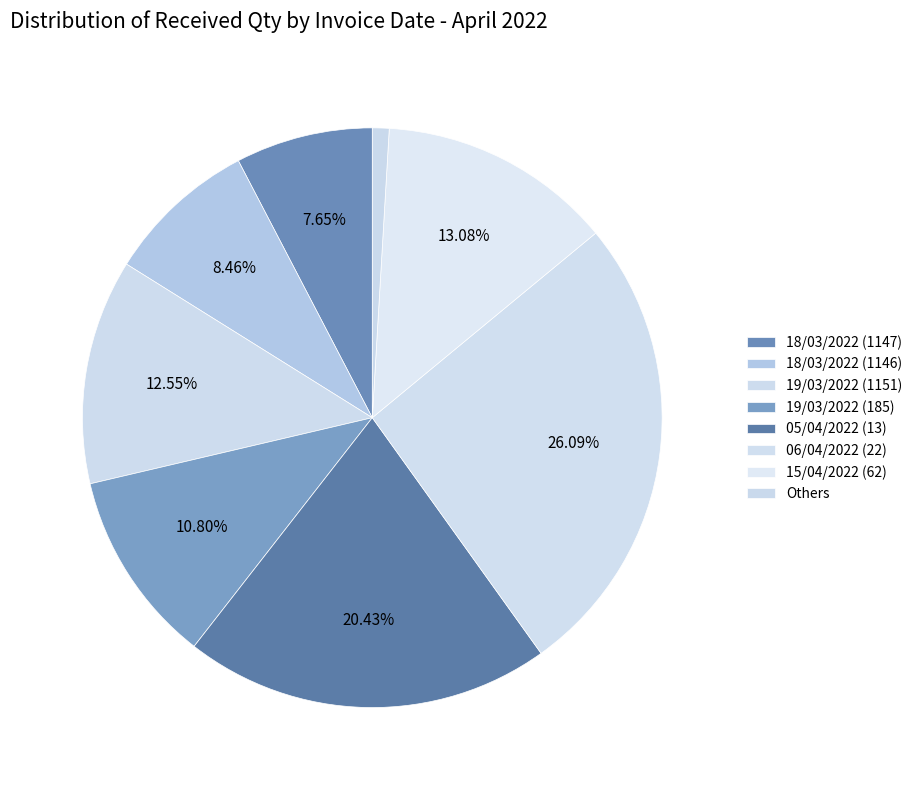

Count the number of slices in the pie.

8